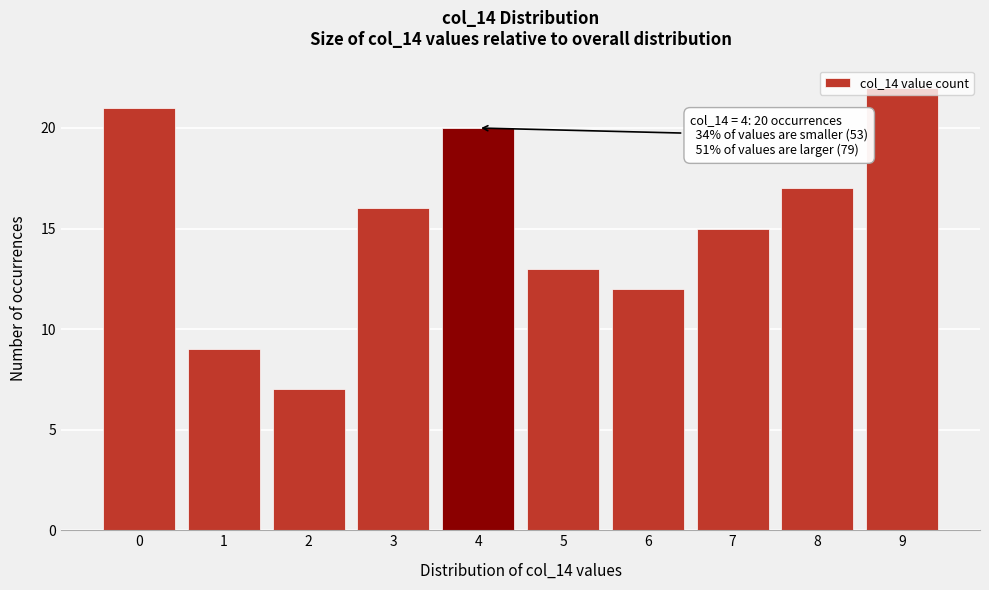

What is the change in value from 2 to 5?

+6